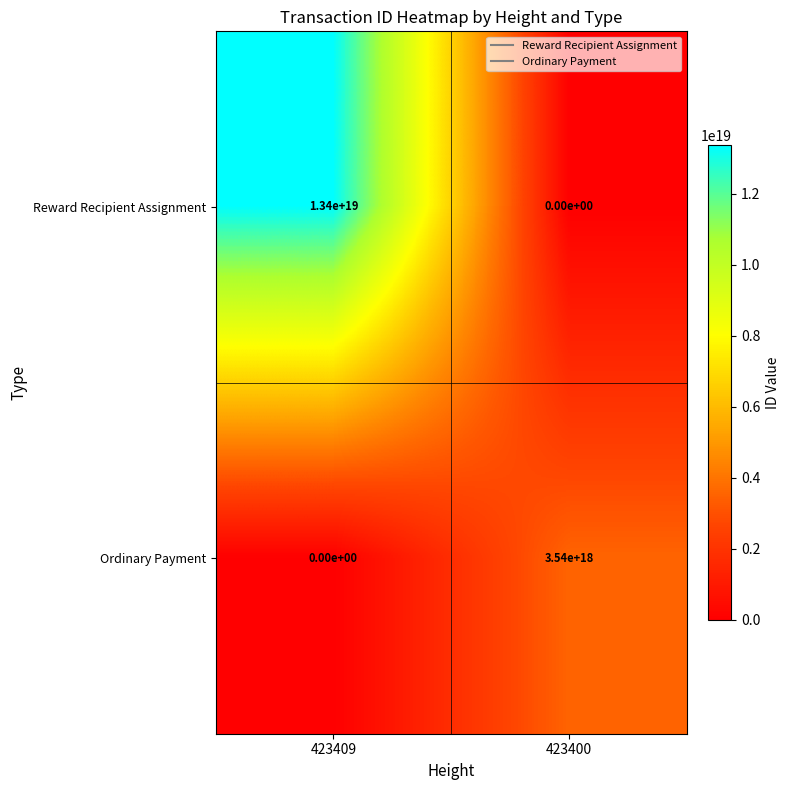

Rank the series by their maximum value, from highest to lowest.

Reward Recipient Assignment, Ordinary Payment